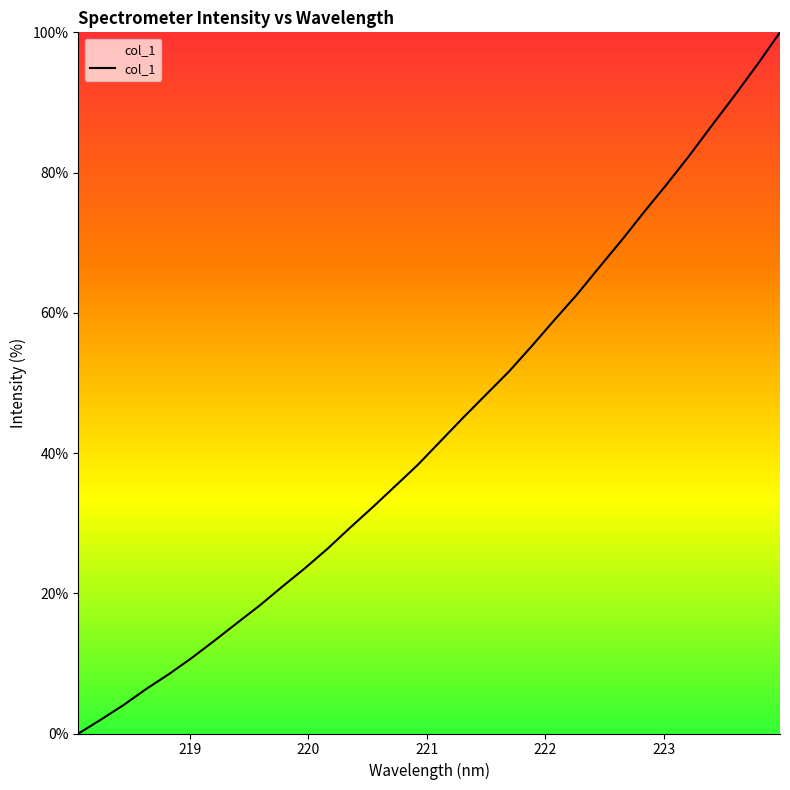

How many series are shown in this chart?

1